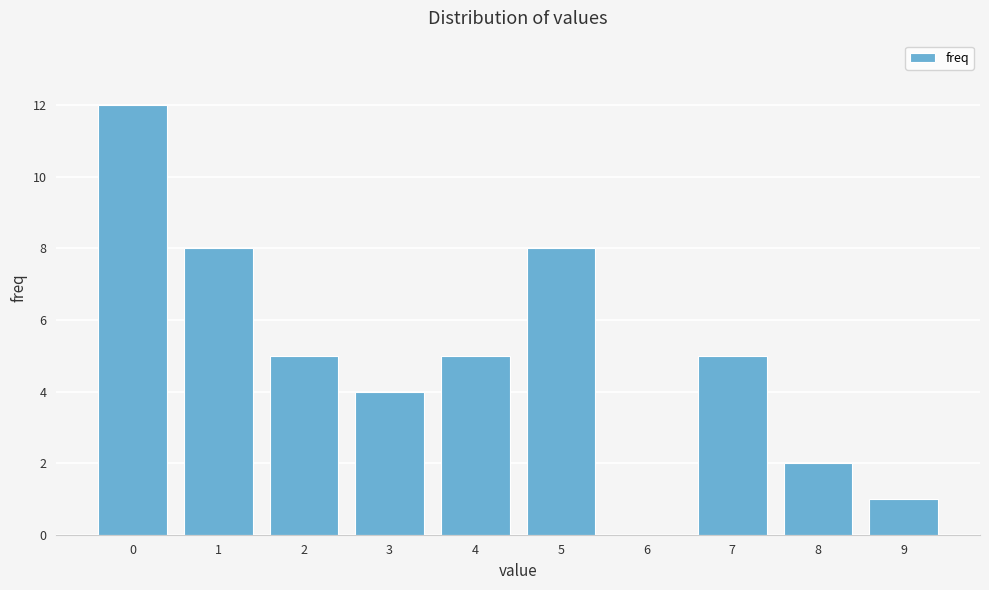

Reading right to left, extract all data points from this chart.

9=1	8=2	7=5	6=0	5=8	4=5	3=4	2=5	1=8	0=12